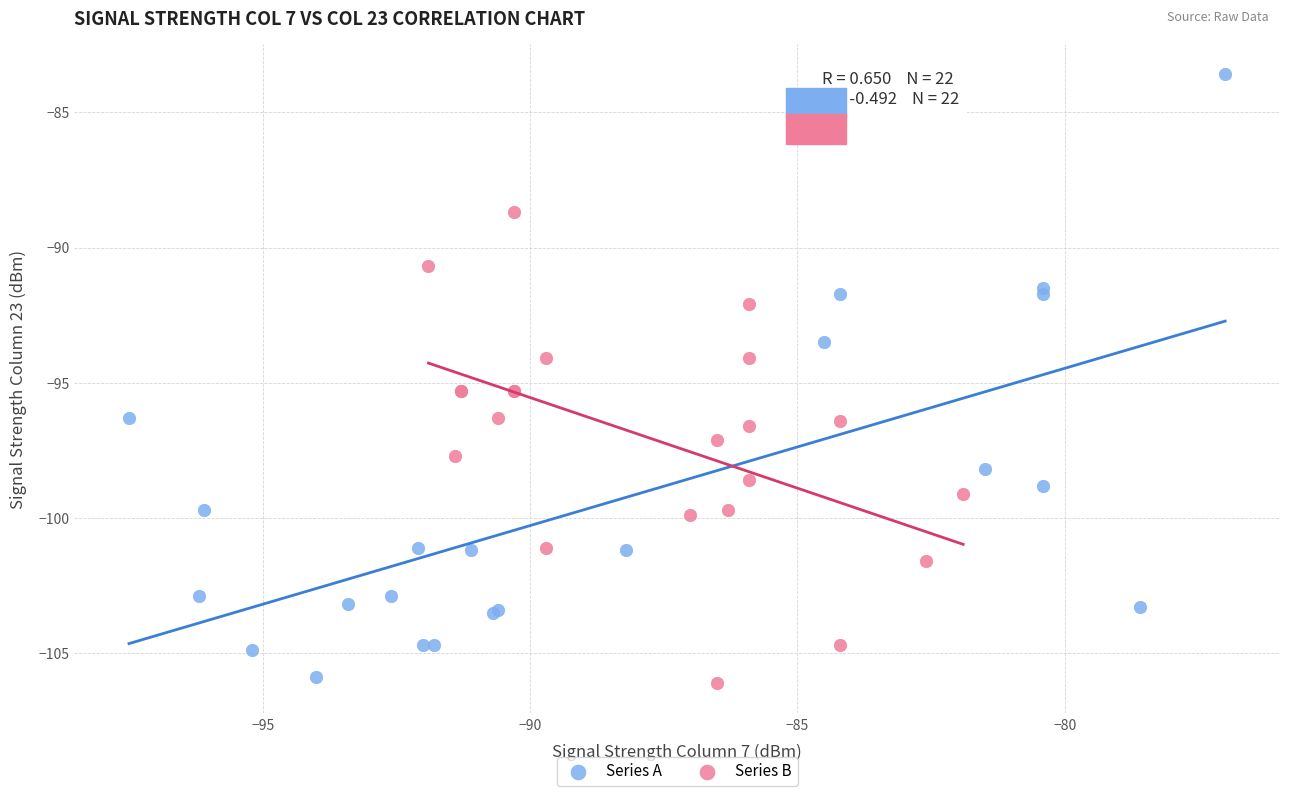

Which series contains the highest Y value?

Series A